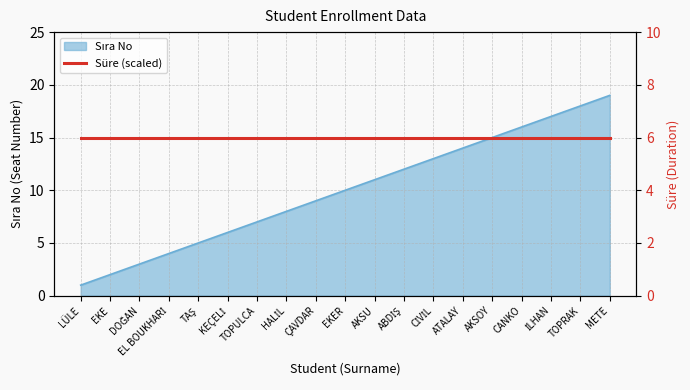

The value at EKER is 2. True or false?

False